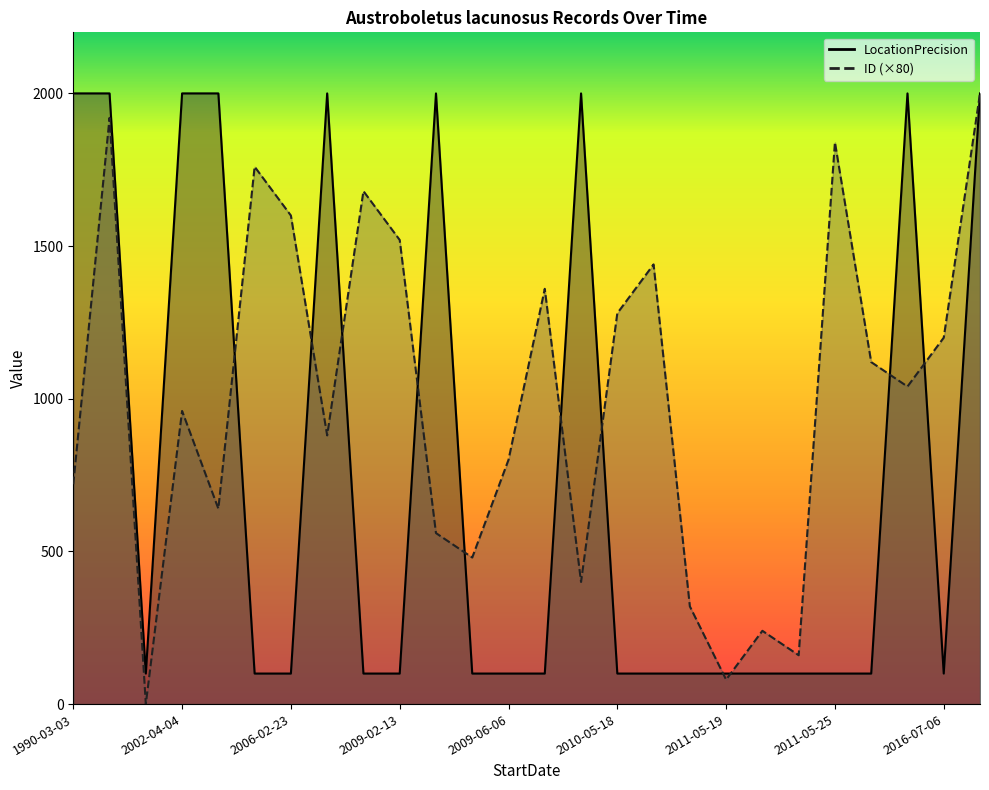

The value of LocationPrecision at 2009-06-09 is 151. True or false?

False